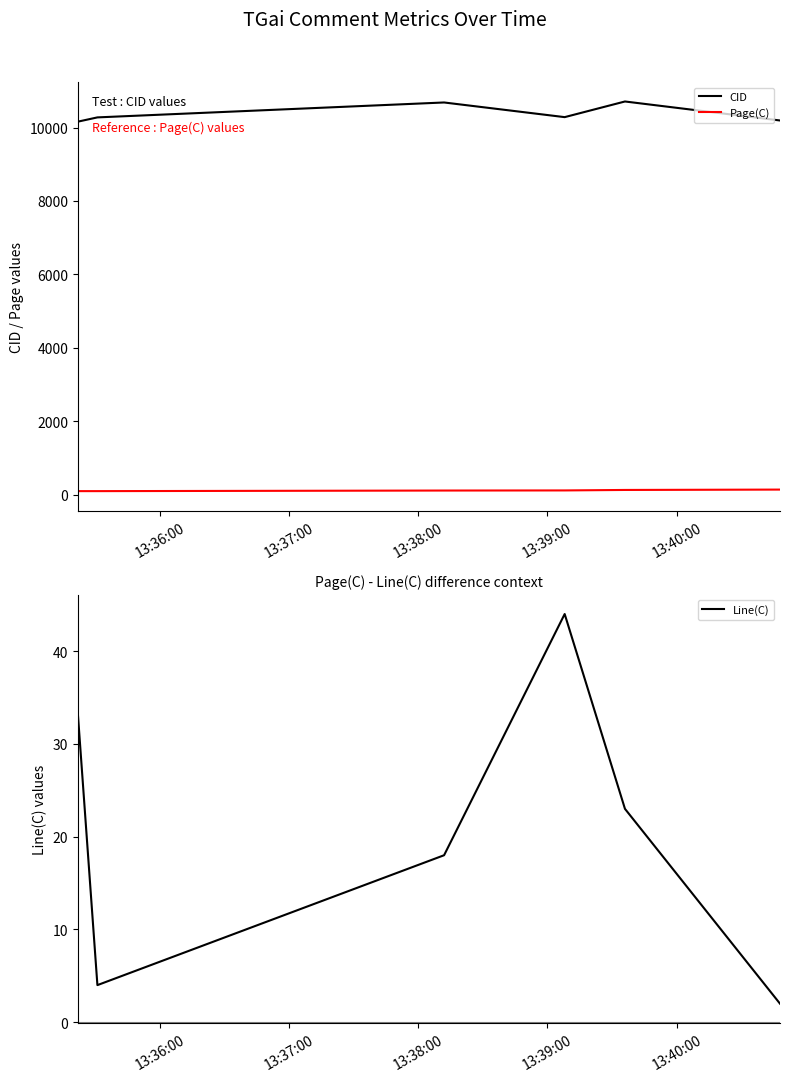

What is the value of the CID point at the 1st from the left?

10160